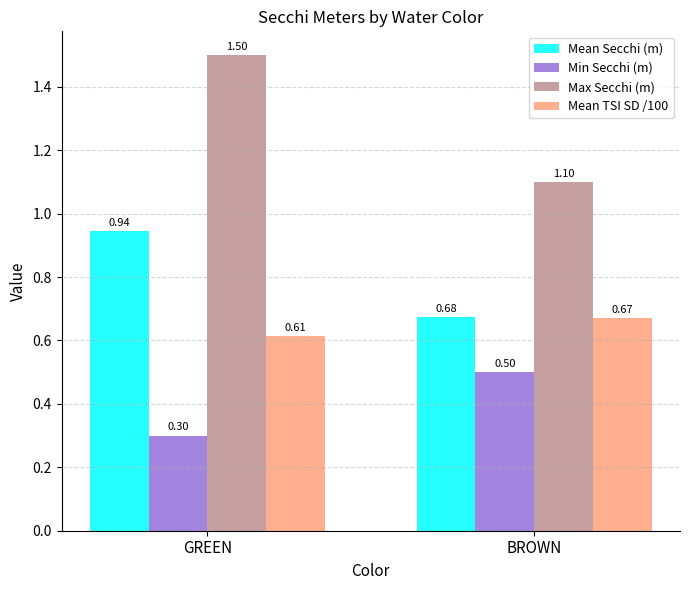

What is the approximate value of Min Secchi (m) at GREEN?

0.3